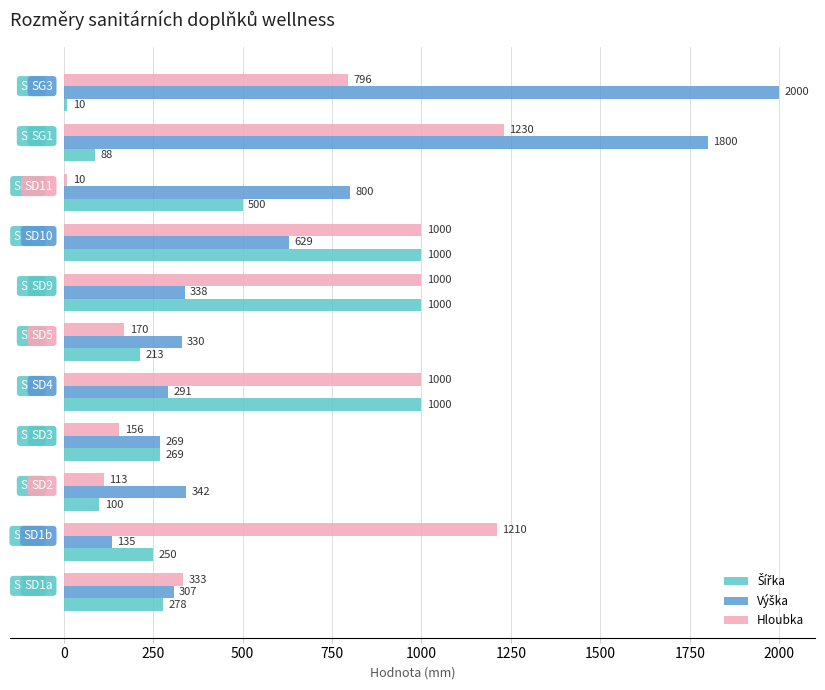

At how many categories does at least one series exceed 746?

7